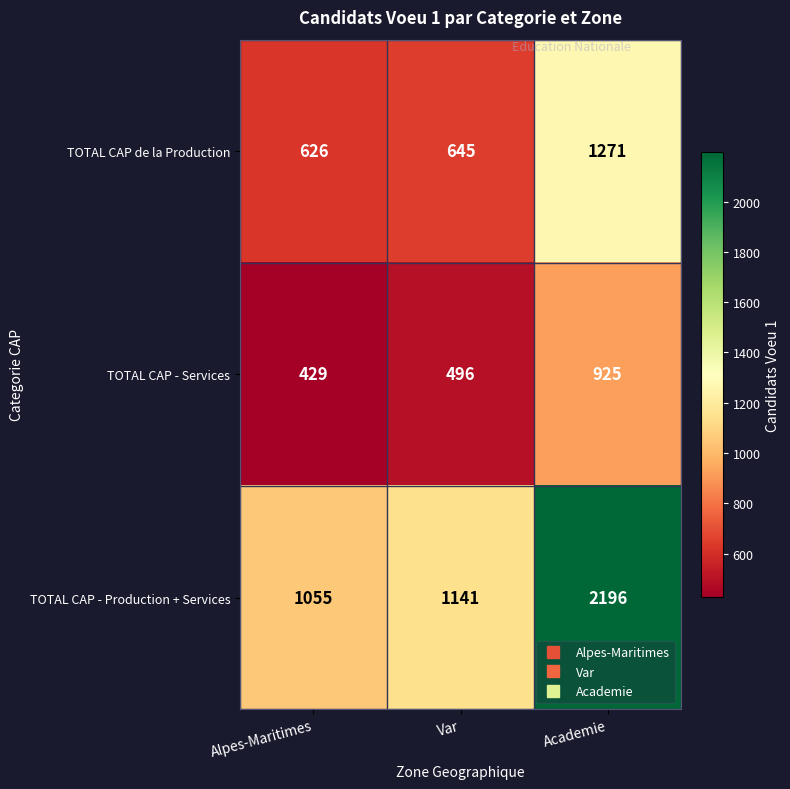

What is the sum of the TOTAL CAP de la Production values at Academie and Alpes-Maritimes?

1897